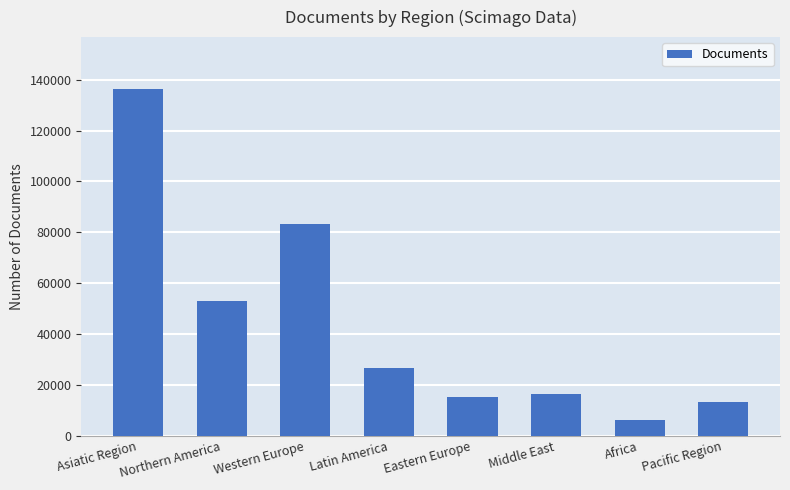

Reading left to right, list all the values displayed in this chart.

Asiatic Region=136327	Northern America=53086	Western Europe=83374	Latin America=26683	Eastern Europe=15233	Middle East=16630	Africa=6144	Pacific Region=13152